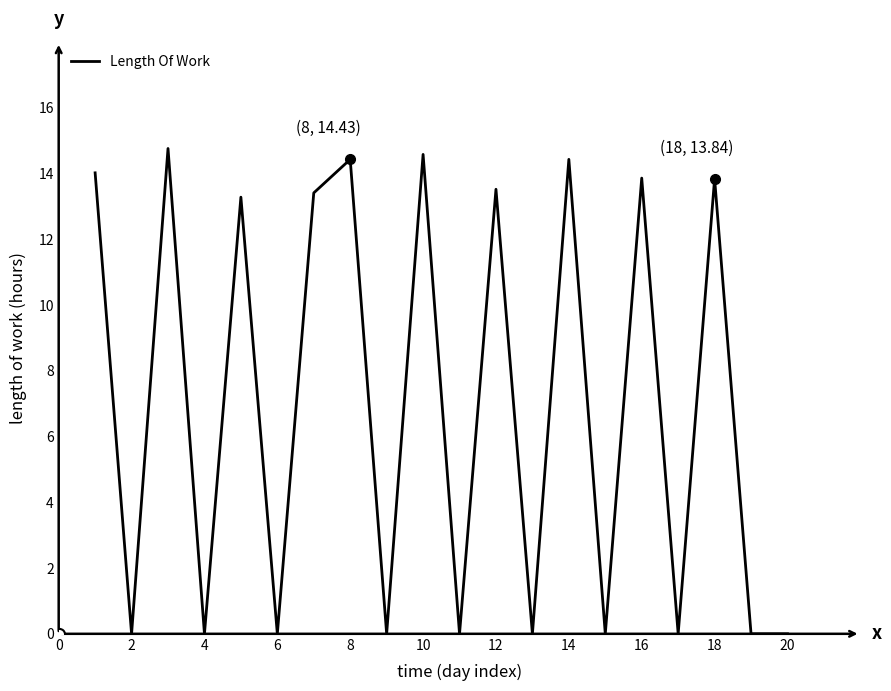

What is the greatest value displayed?

14.8